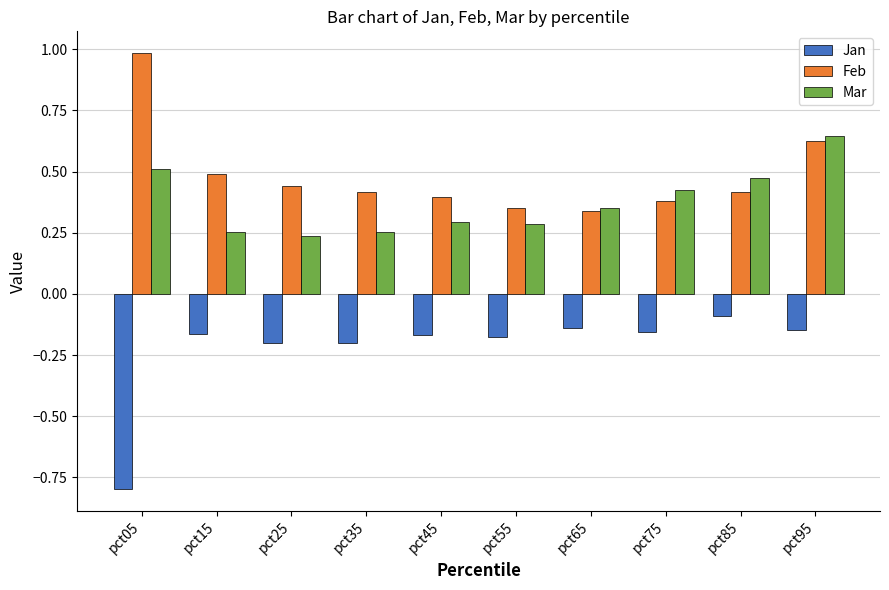

The value of Jan at pct15 is -0.2. True or false?

True